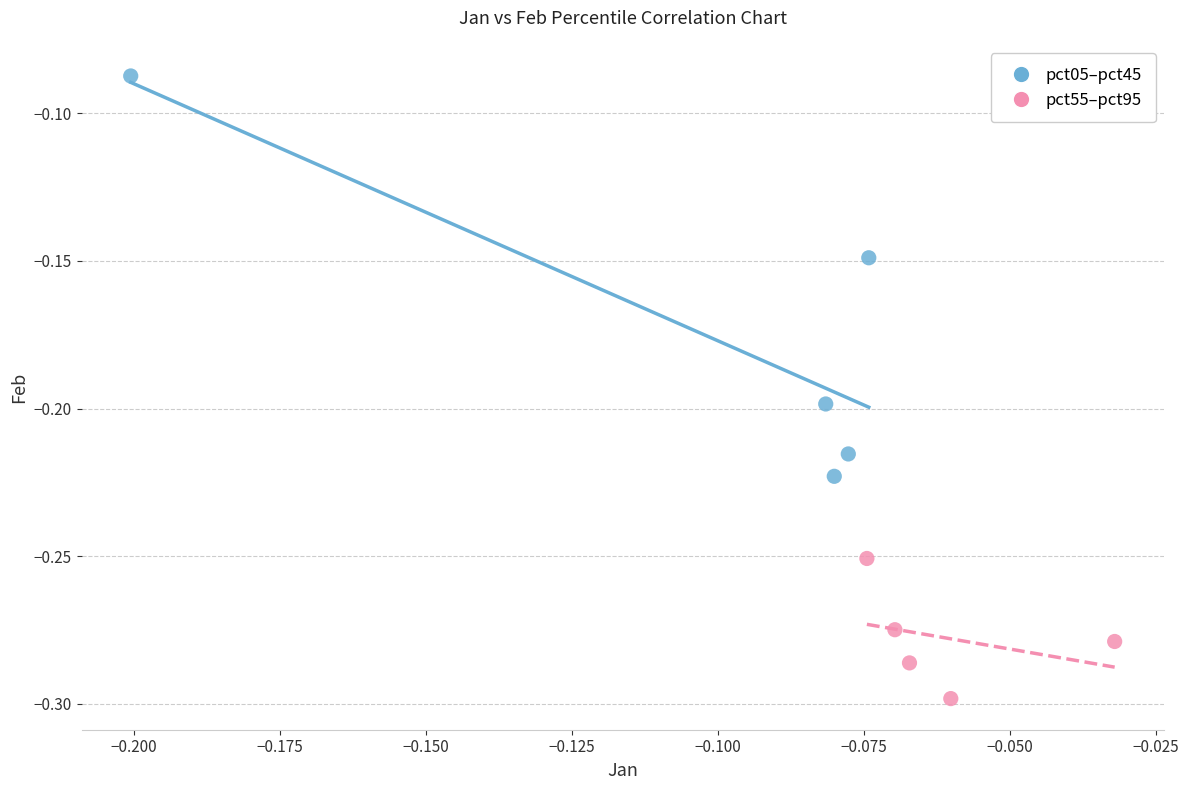

Which series reaches the maximum Y coordinate?

pct05–pct45